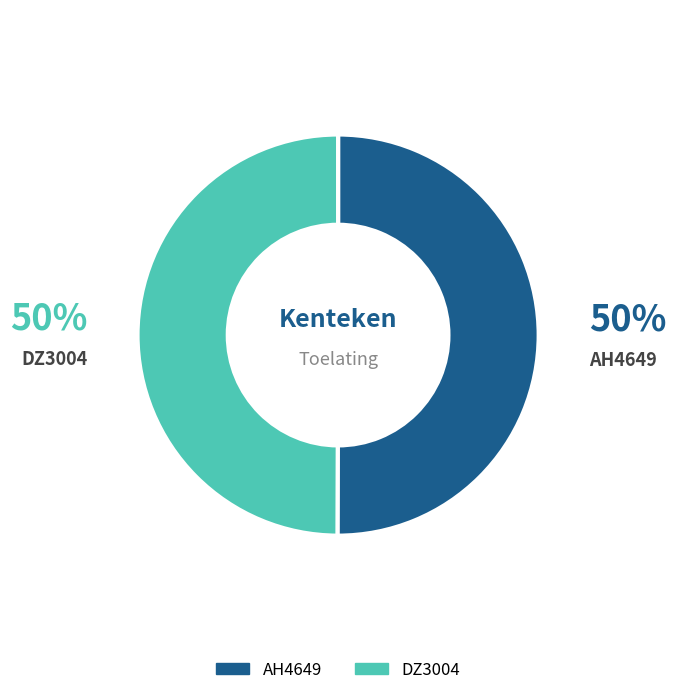

True or false: AH4649 accounts for 64% of the total.

False